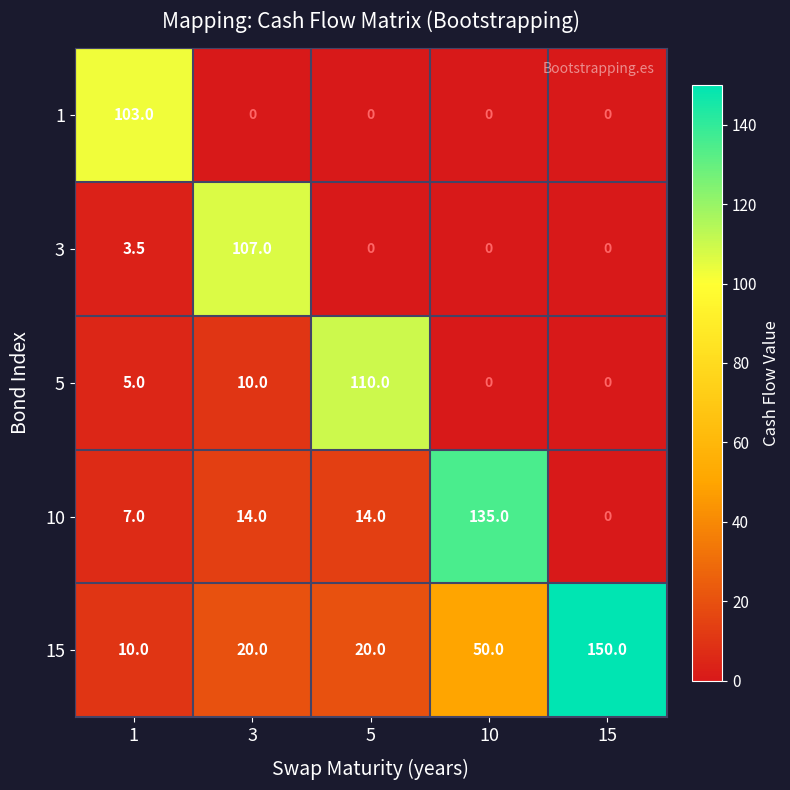

Between 3 and 15, which series saw the biggest shift?

15